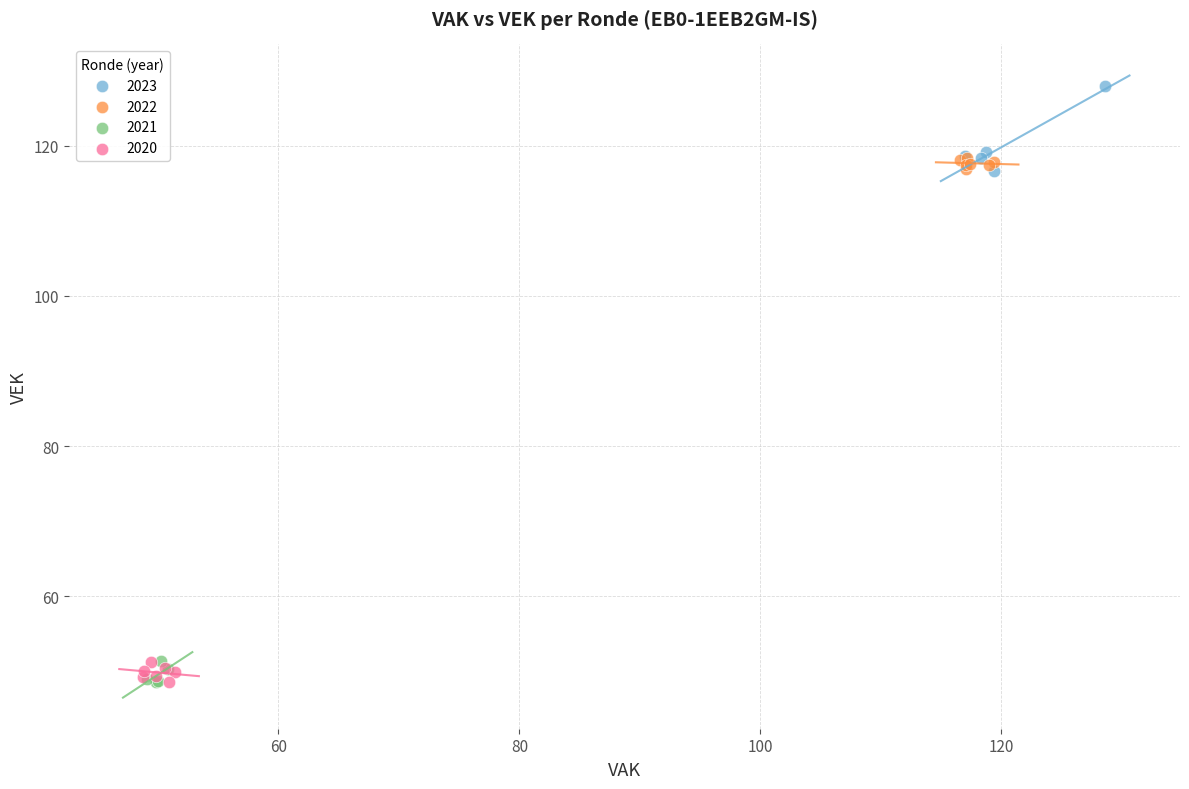

Which series contains the highest Y value?

2023